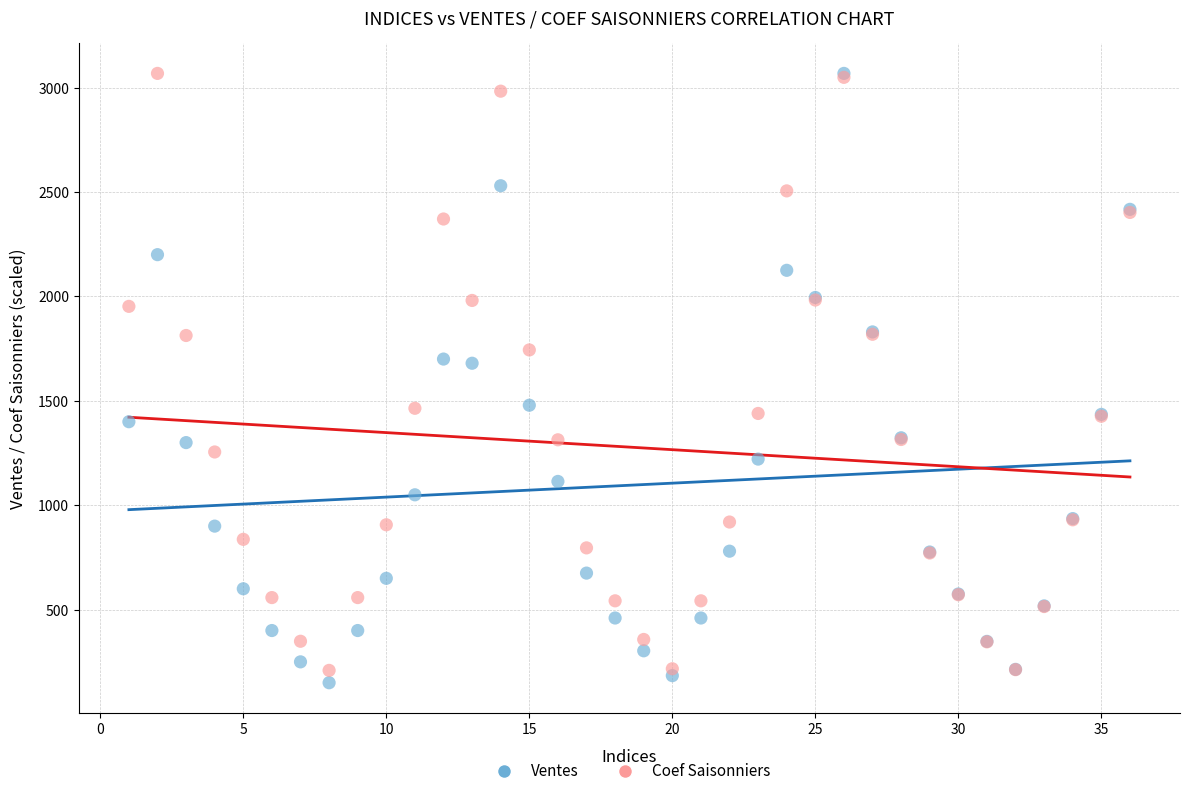

What are all the series names shown in the legend?

Ventes, Coef Saisonniers